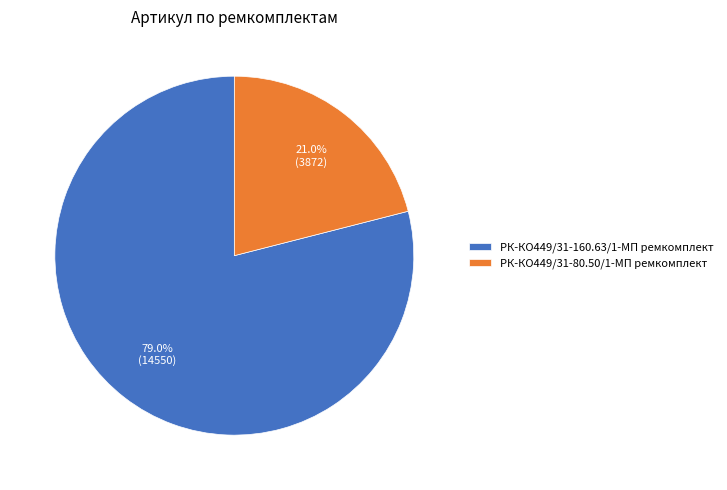

To the nearest percent, what percentage of the pie is РК-КО449/31-80.50/1-МП ремкомплект?

21%